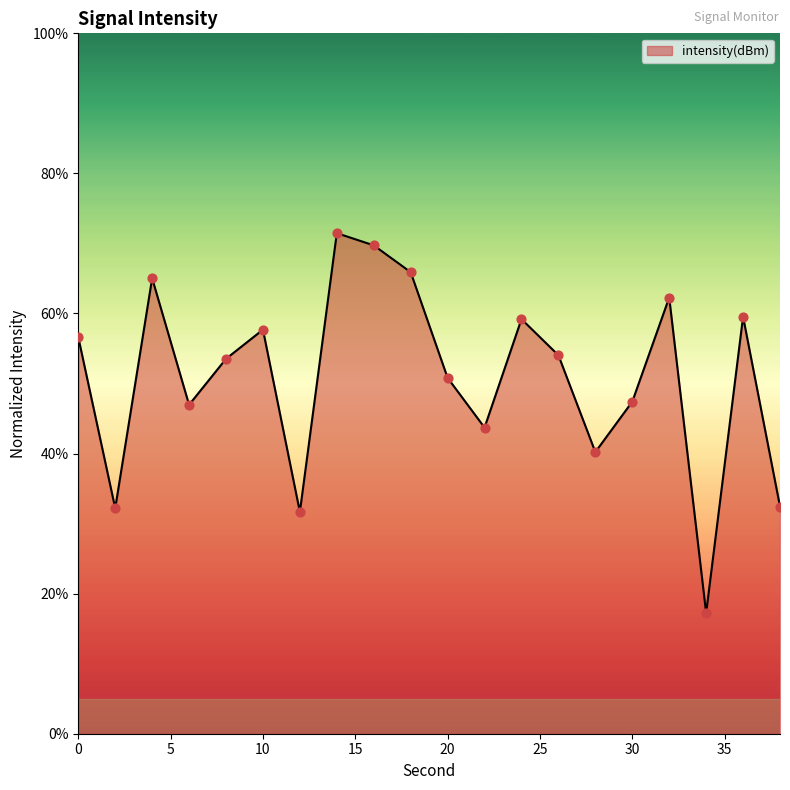

What is the difference between the maximum and minimum values?

54.2